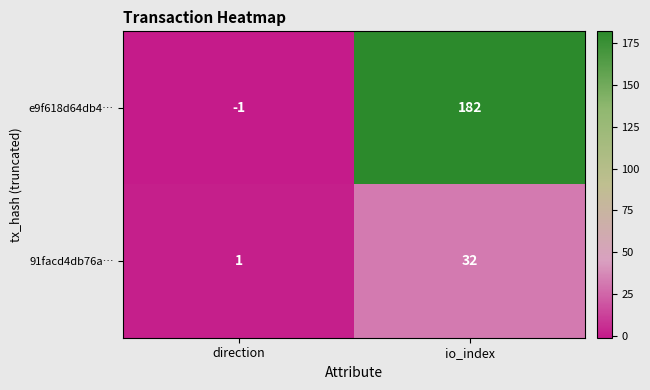

What is the sum of the 91facd4db76a… values at io_index and direction?

33